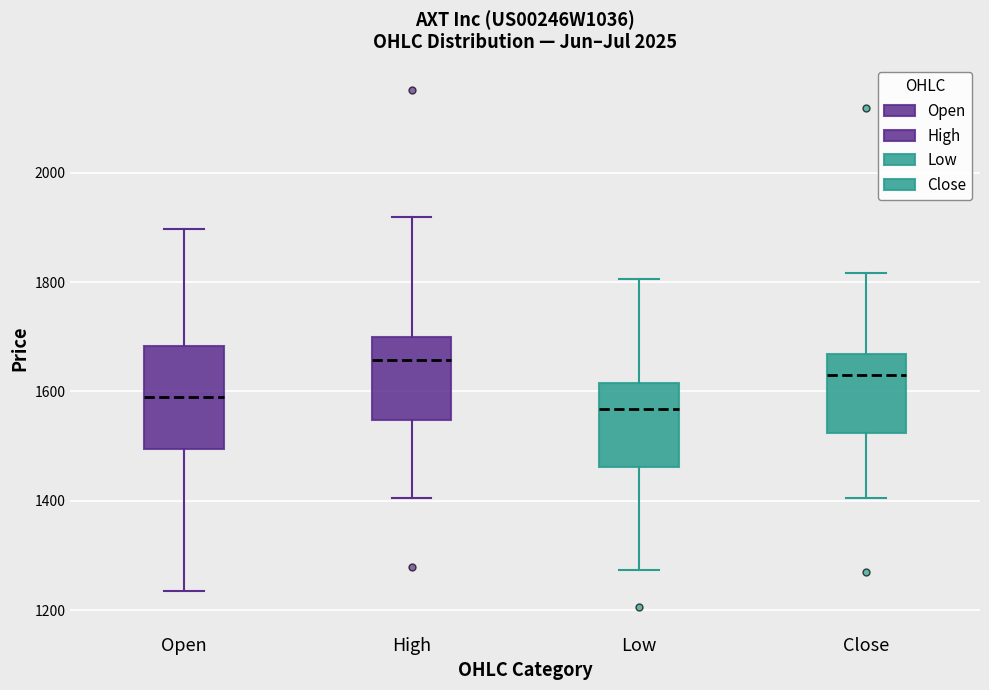

Which box is the tallest, from its lower edge to its upper edge?

Open